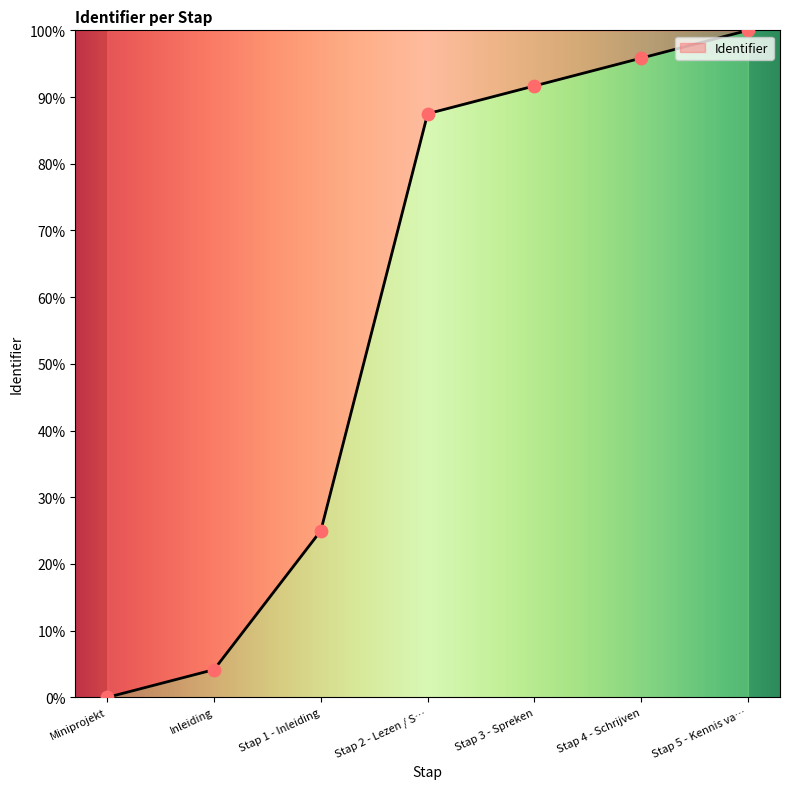

Between Stap 1 - Inleiding and Miniprojekt, which is larger?

Stap 1 - Inleiding